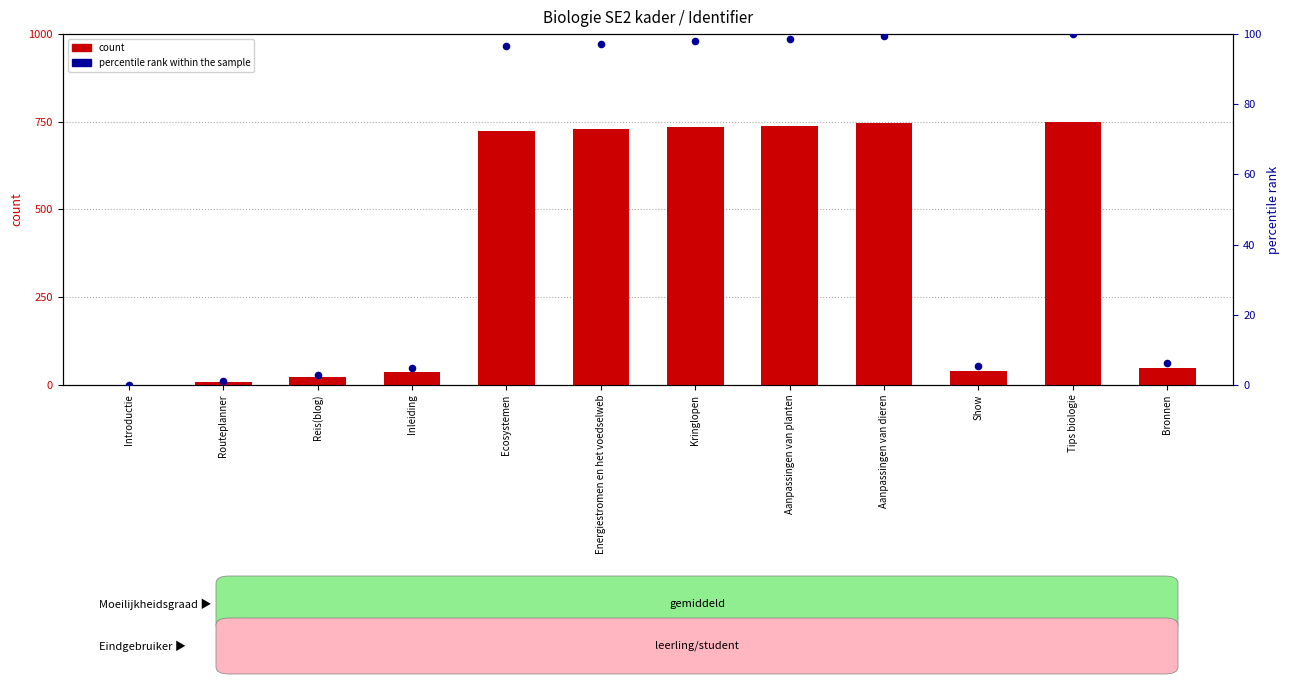

Which series has the largest total across all categories?

count